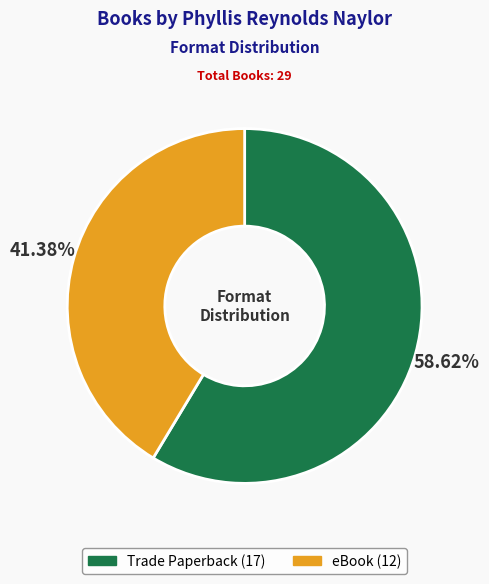

Do Trade Paperback and eBook together represent more than half of the pie?

Yes